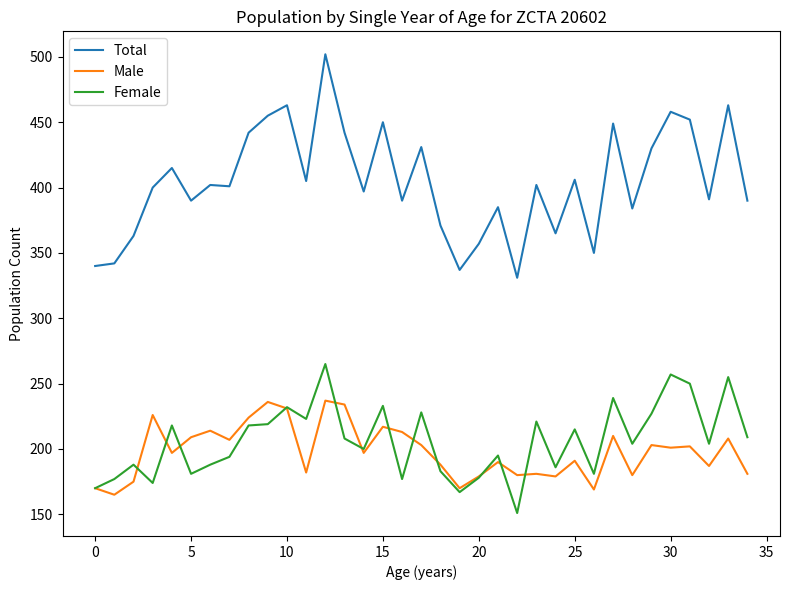

Which series has the widest spread of values?

Total